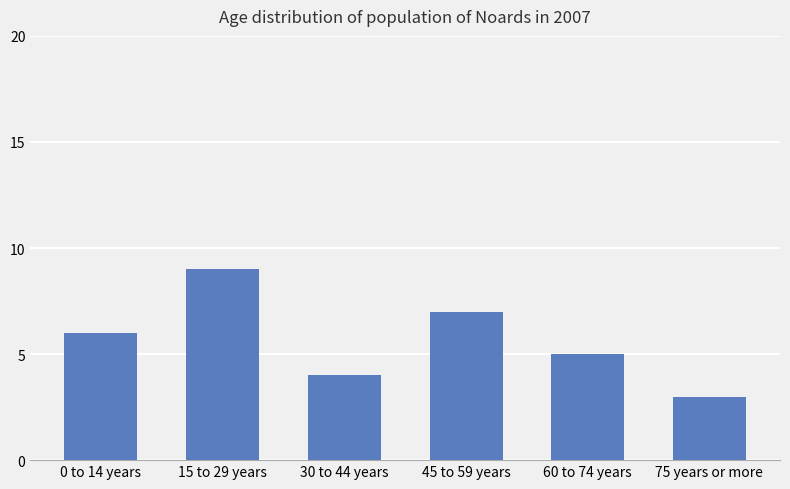

What is the label of the 2nd bar from the left?

15 to 29 years